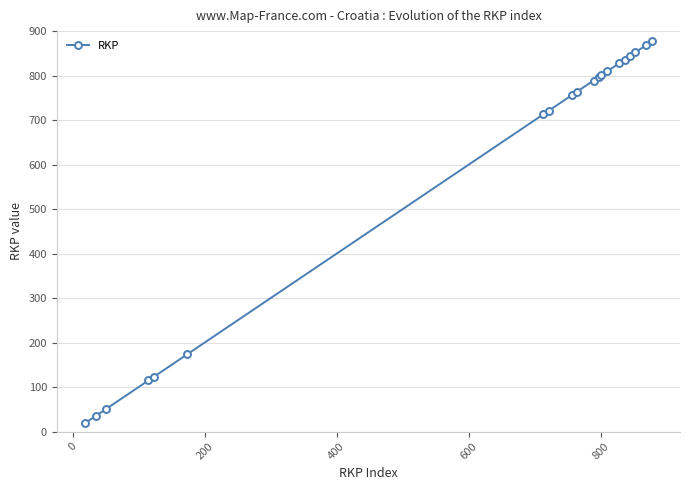

Reading left to right, extract all data points from this chart.

19	35	51	115	123	174	713	721	756	764	789	797	801	810	828	836	844	852	869	877